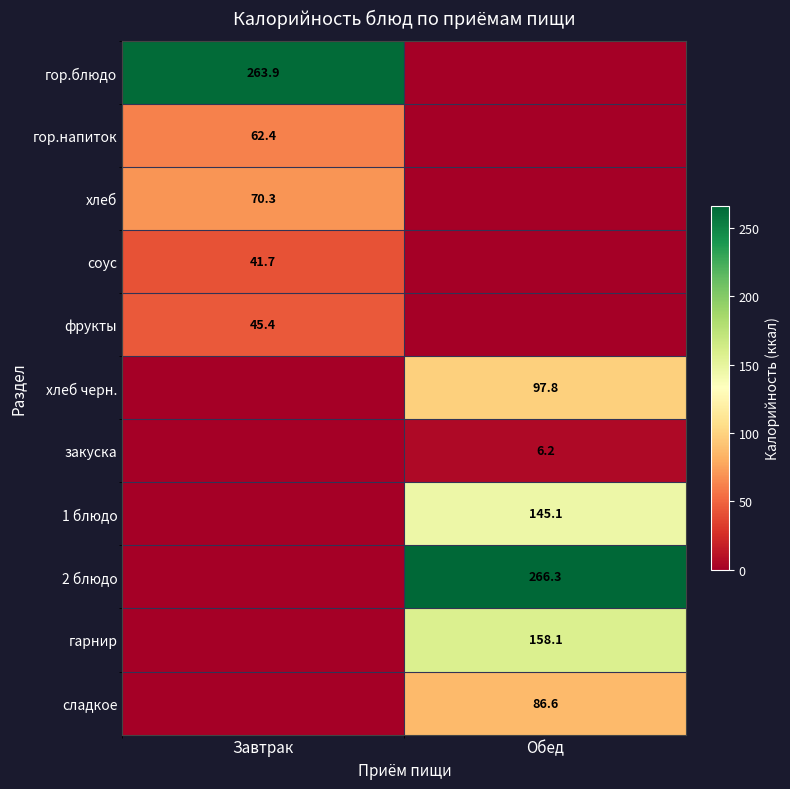

The value of сладкое at Обед is 86.6. True or false?

True